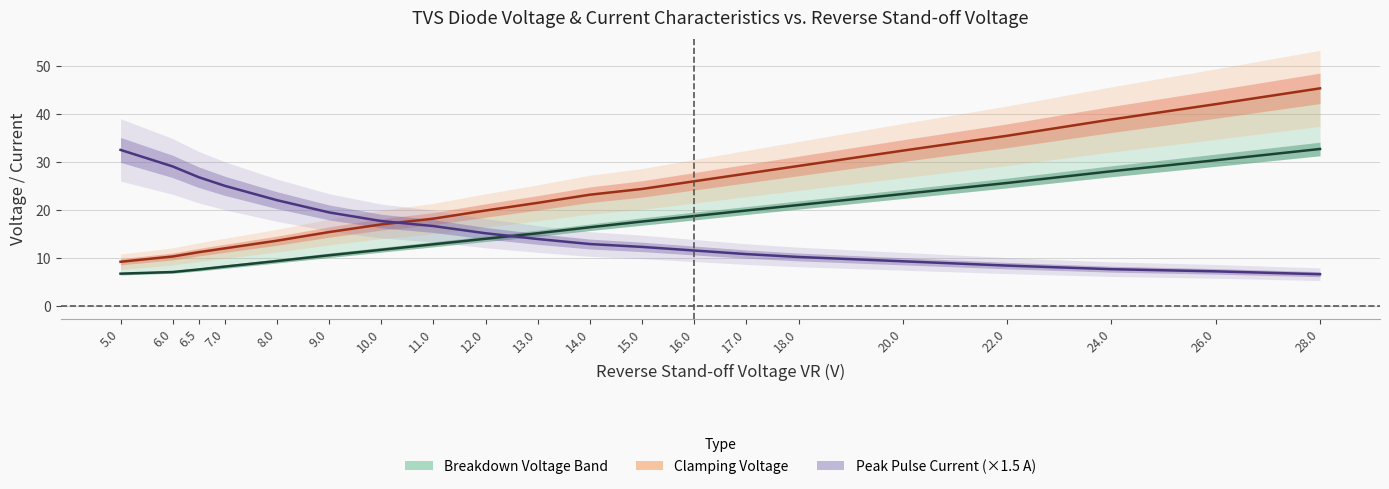

Which series changed the most between 10.0 and 16.0?

Clamping Voltage